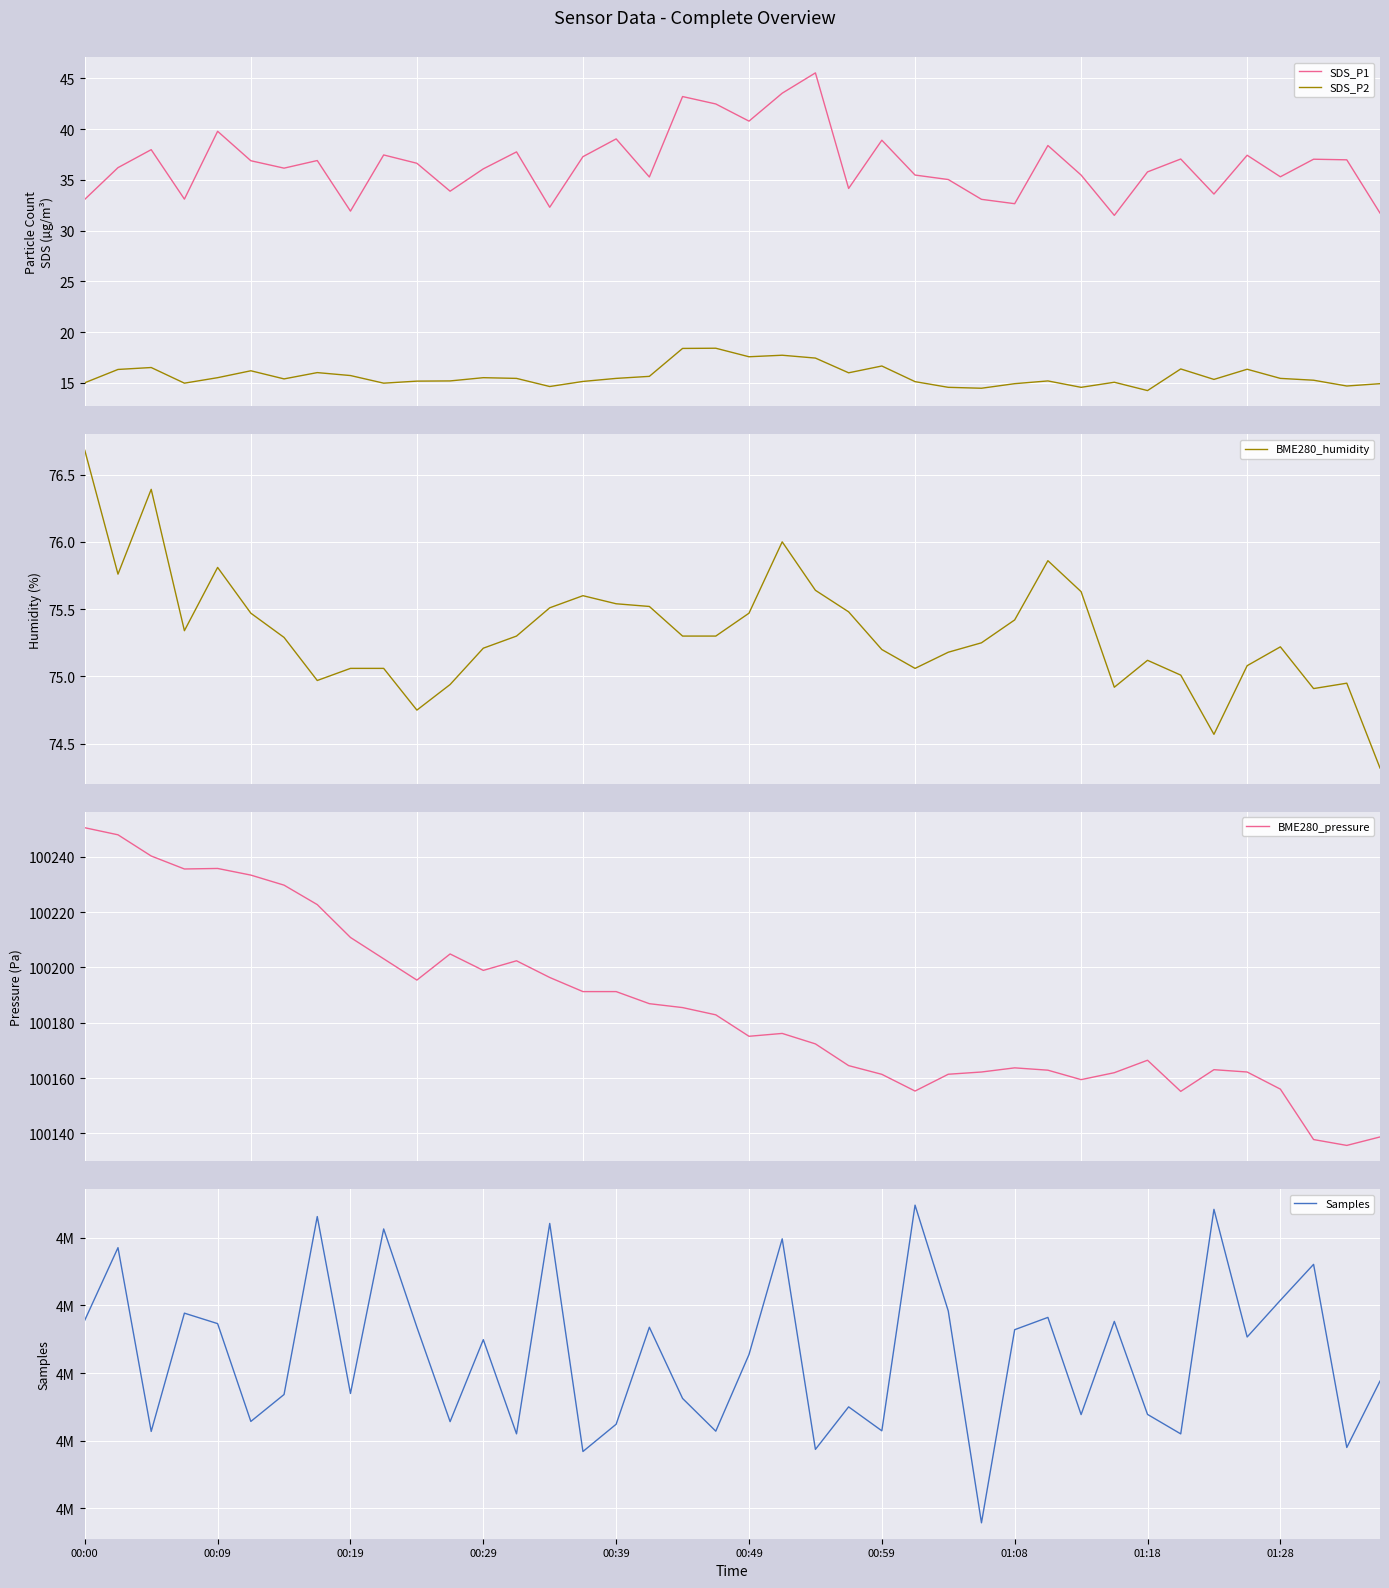

True or false: Samples and SDS_P1 intersect in this chart.

False